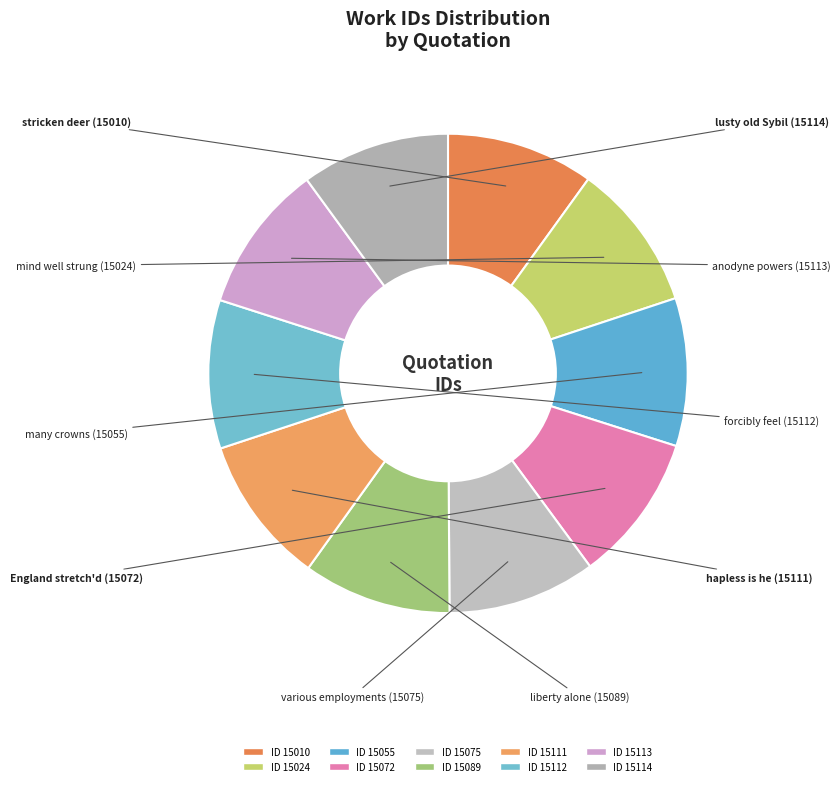

Rank the categories by value from lowest to highest.

stricken deer (15010), mind well strung (15024), many crowns (15055), England stretch'd (15072), various employments (15075), liberty alone (15089), hapless is he (15111), forcibly feel (15112), anodyne powers (15113), lusty old Sybil (15114)